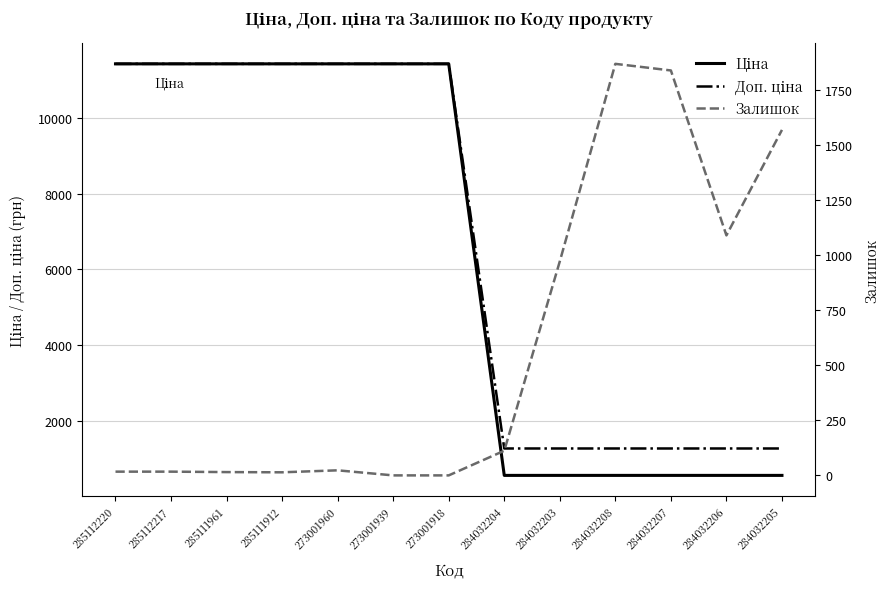

Which has a higher value, 284032208 or 273001939?

273001939